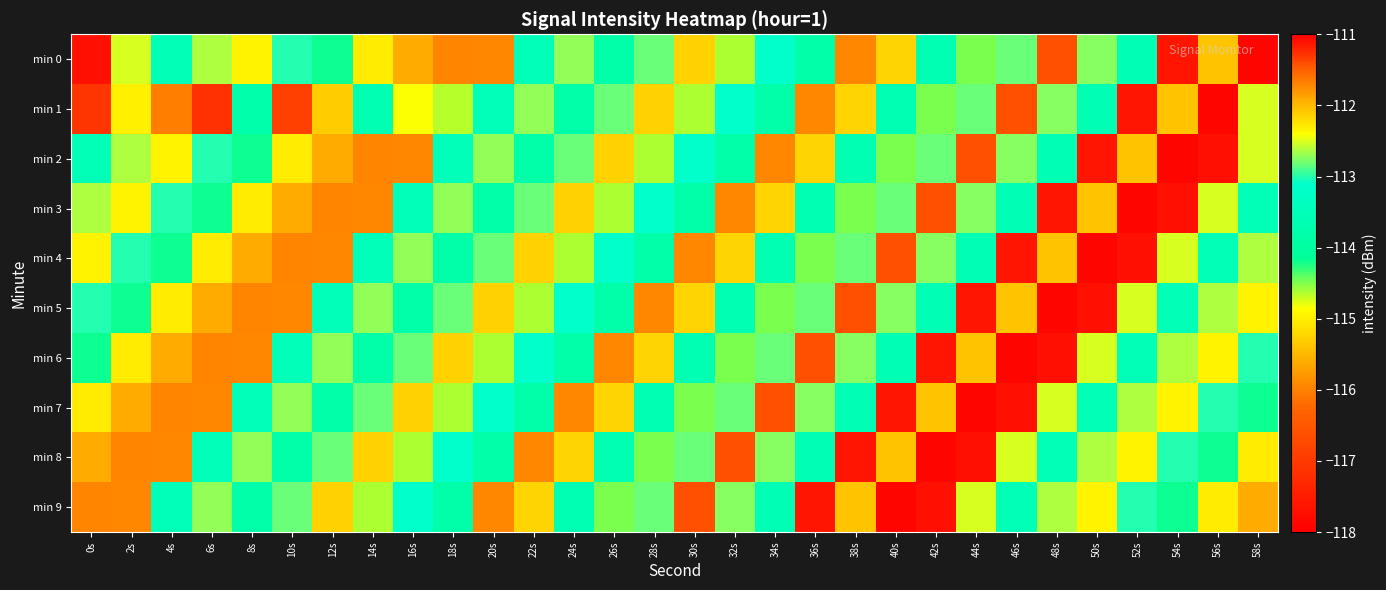

Count the number of categories in the chart.

30